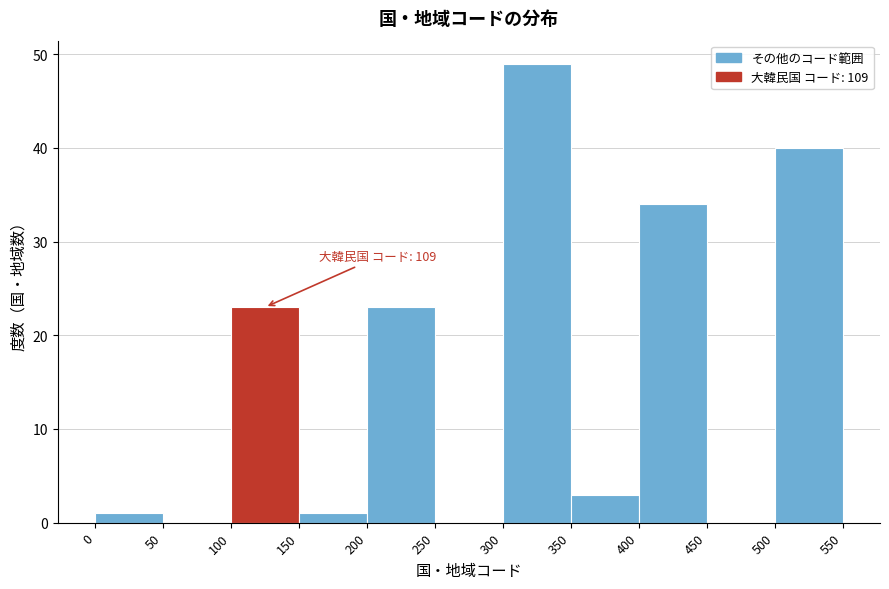

Over which range of the x-axis is the bar tallest?

300 to 350